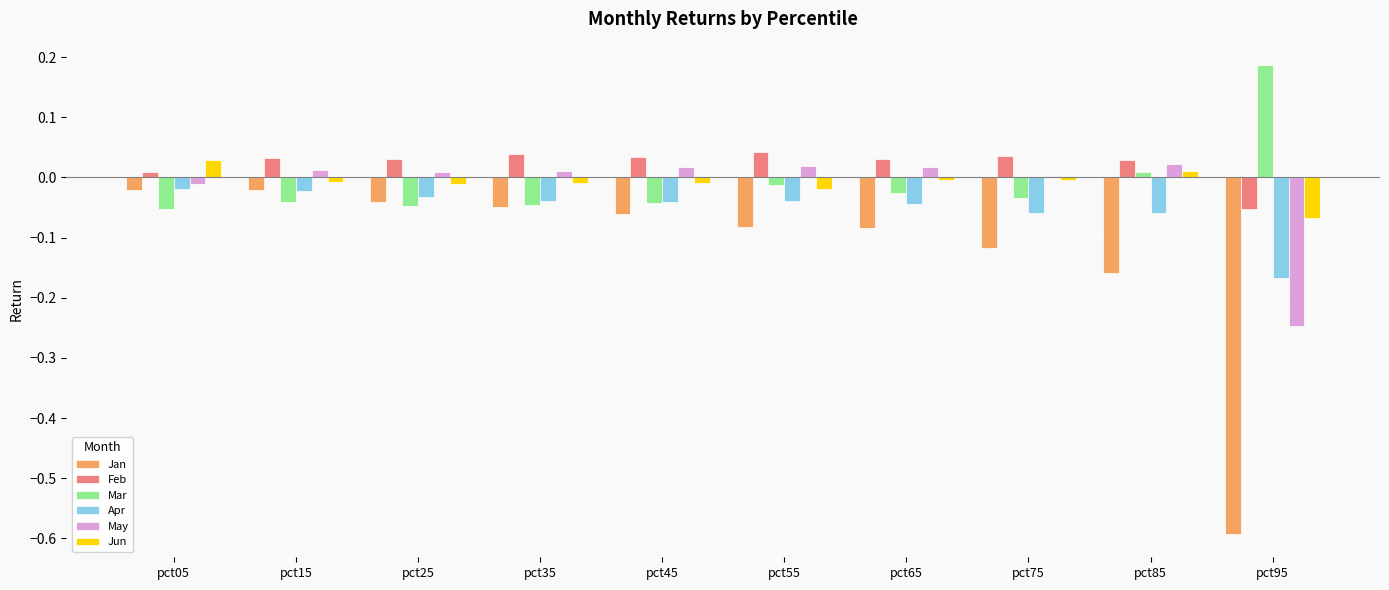

The May series shows 0.0 at pct45. True or false?

True